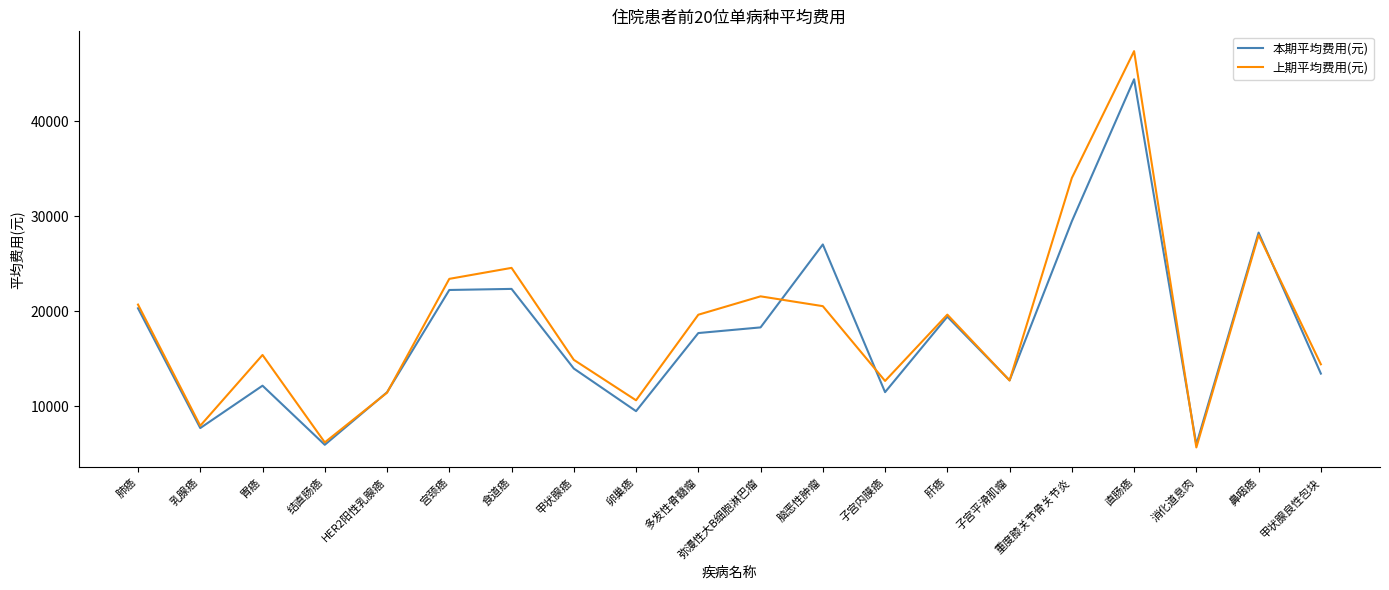

Is the value of 本期平均费用(元) at 甲状腺癌 greater than the value of 上期平均费用(元) at 乳腺癌?

Yes